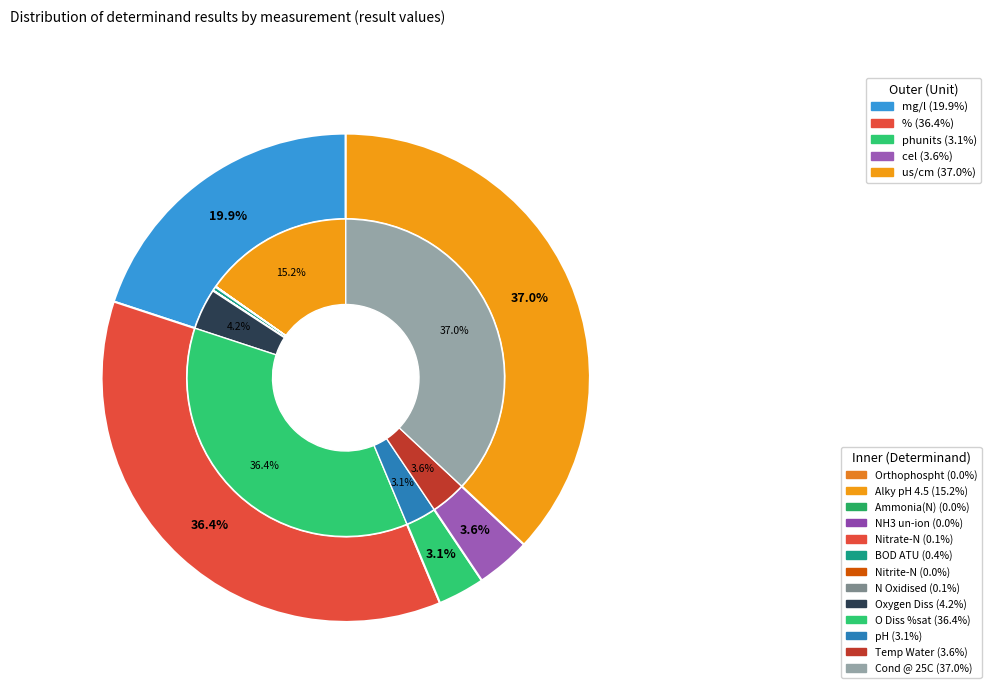

Is there any slice that represents more than half of the pie?

No